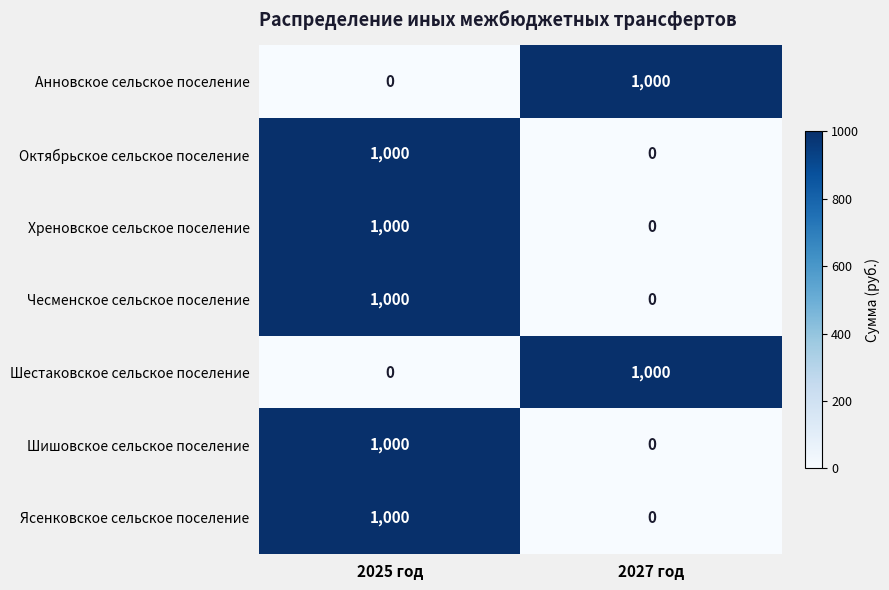

Reading left to right, what are all the values shown in this chart?

Анновское сельское поселение: 2025 год=0	2027 год=1000
Октябрьское сельское поселение: 2025 год=1000	2027 год=0
Хреновское сельское поселение: 2025 год=1000	2027 год=0
Чесменское сельское поселение: 2025 год=1000	2027 год=0
Шестаковское сельское поселение: 2025 год=0	2027 год=1000
Шишовское сельское поселение: 2025 год=1000	2027 год=0
Ясенковское сельское поселение: 2025 год=1000	2027 год=0